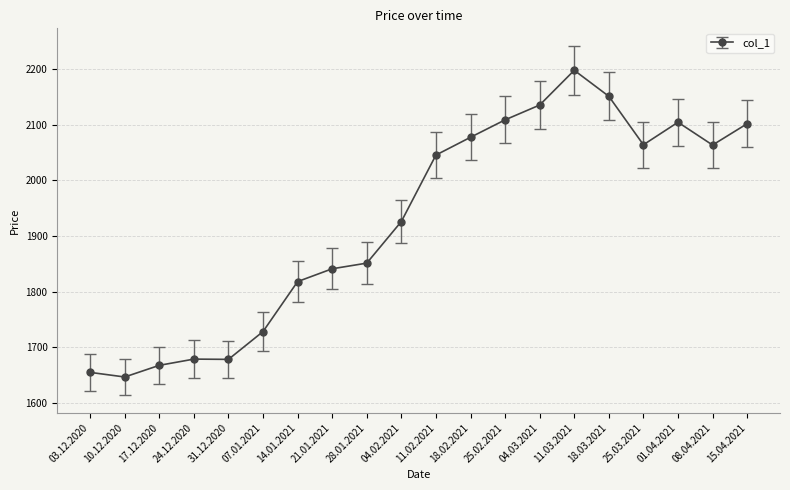

How many categories are shown in the chart?

20